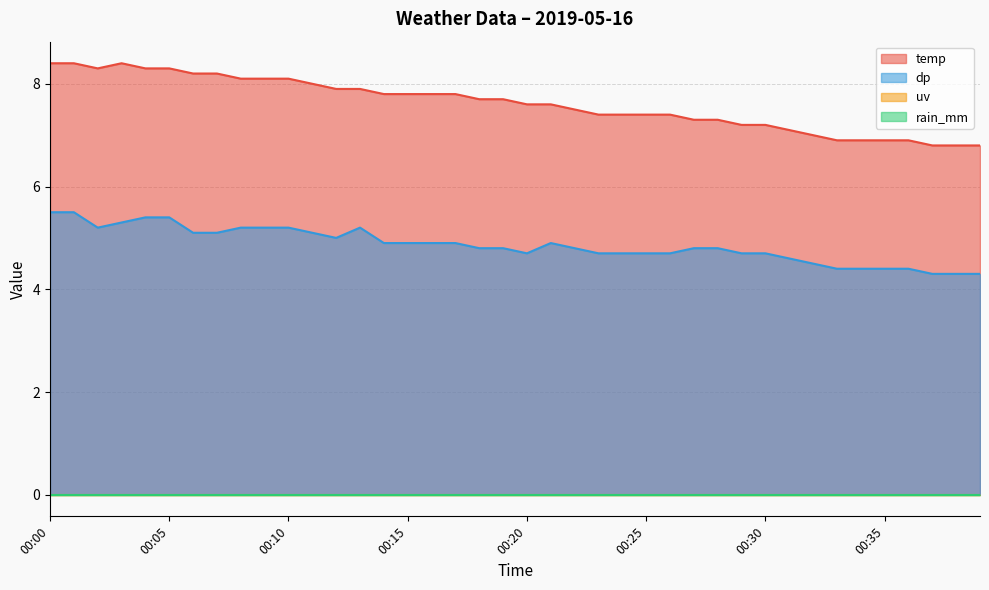

Which series has the largest total across all categories?

temp